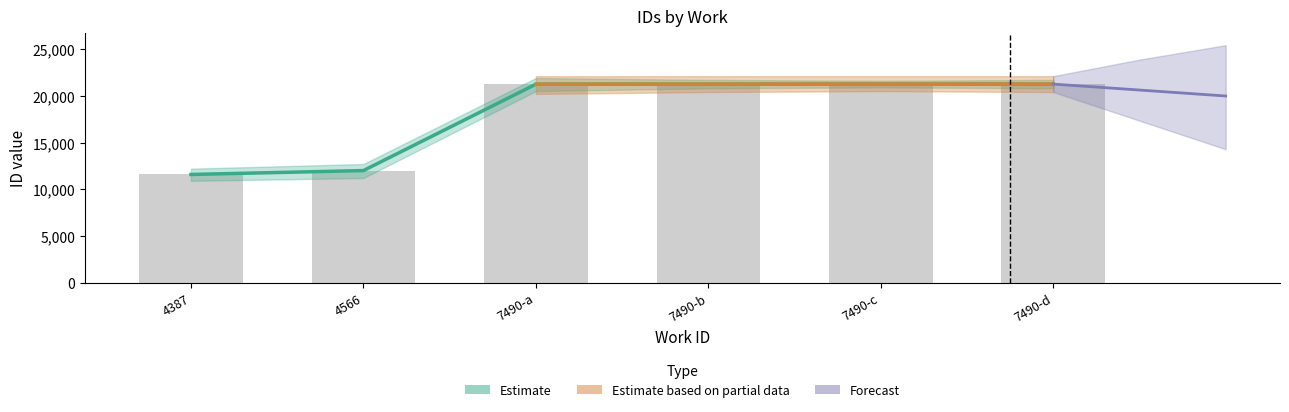

What is the difference between the second highest and minimum values in the id_lower series?

9667